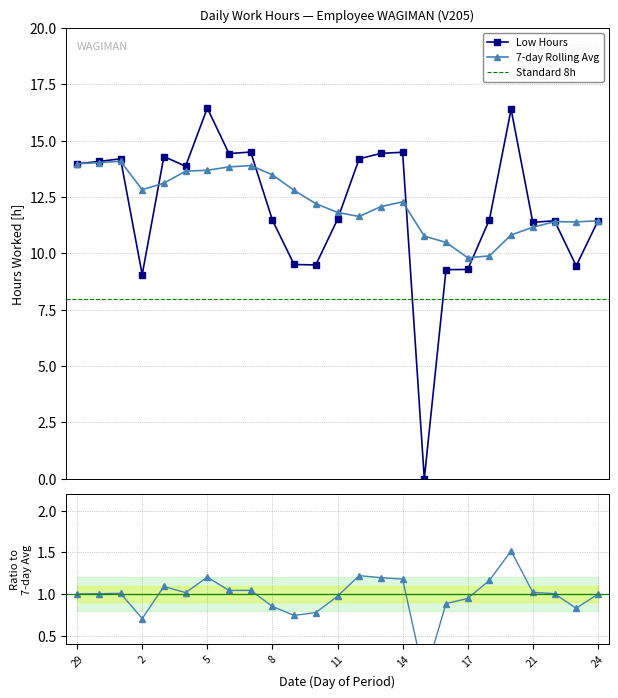

Is this an area chart (filled region under the line)?

No